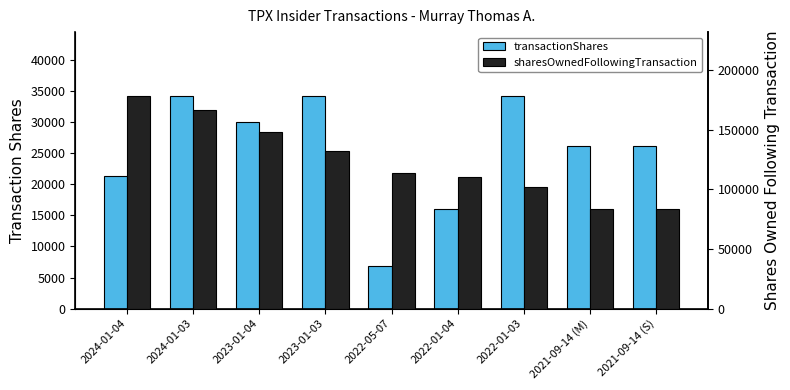

What is the difference between the transactionShares values at 2023-01-03 and 2022-01-04?

18109